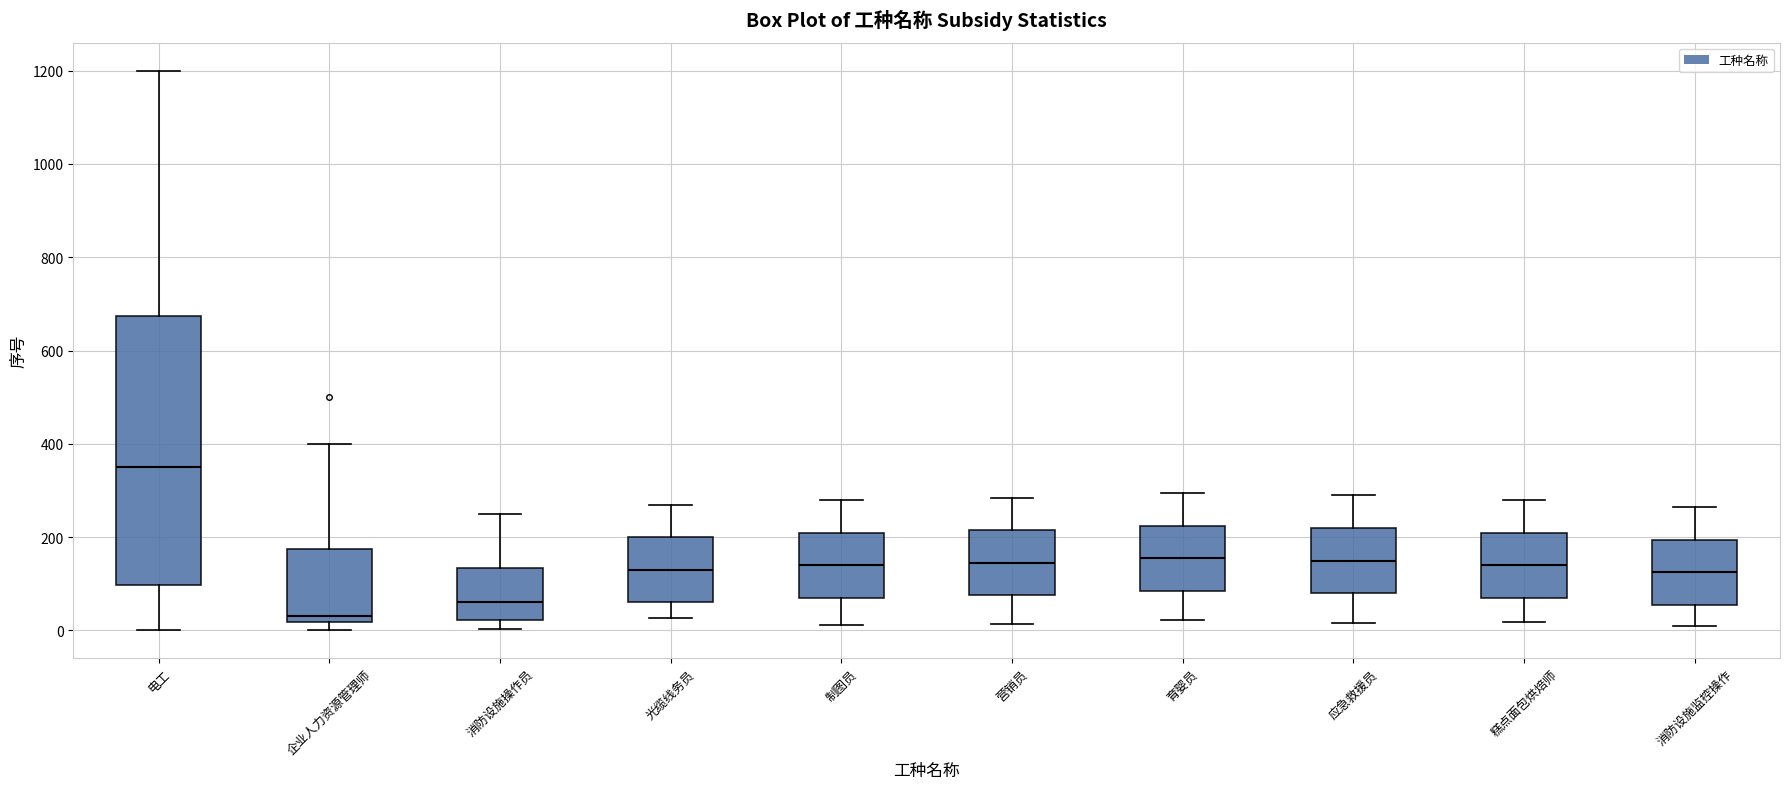

Reading left to right, transcribe this box plot: for each box, give where its median line is, the range the box spans, and where its two whiskers end, as read against the y-axis. The values are not printed on the chart, so give them approximately, as read against the axis.

电工: median 360, box 100 to 680, whiskers 0 to 1200
企业人力资源管理师: median 40, box 20 to 180, whiskers 0 to 400
消防设施操作员: median 60, box 20 to 140, whiskers 0 to 260
光缆线务员: median 140, box 60 to 200, whiskers 20 to 280
制图员: median 140, box 80 to 220, whiskers 20 to 280
营销员: median 140, box 80 to 220, whiskers 20 to 280
育婴员: median 160, box 80 to 220, whiskers 20 to 300
应急救援员: median 160, box 80 to 220, whiskers 20 to 300
糕点面包烘焙师: median 140, box 80 to 220, whiskers 20 to 280
消防设施监控操作: median 120, box 60 to 200, whiskers 0 to 260